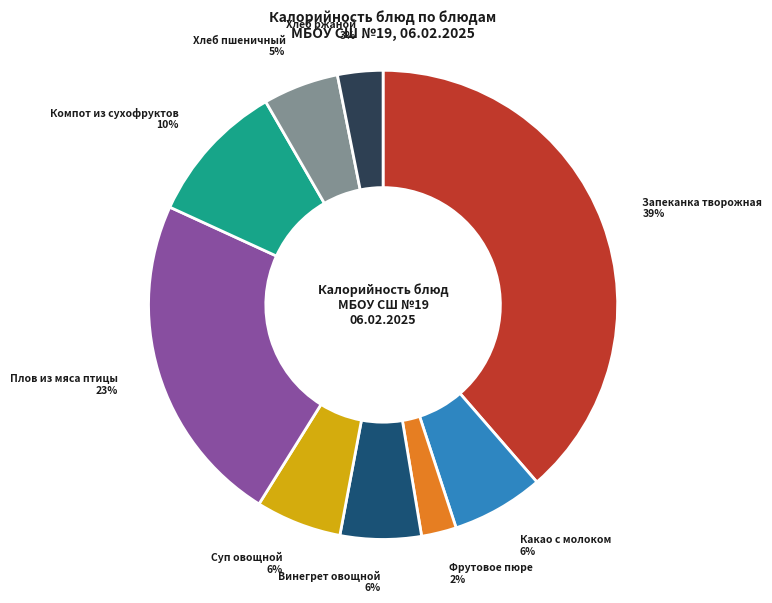

What is the ratio of the value at Компот из сухофруктов to the value at Запеканка творожная?

0.3